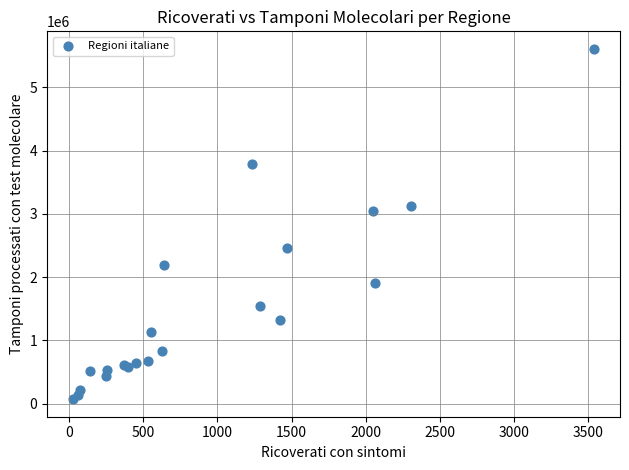

What Y value in the scatter plot is closest to 2840489?

3040307